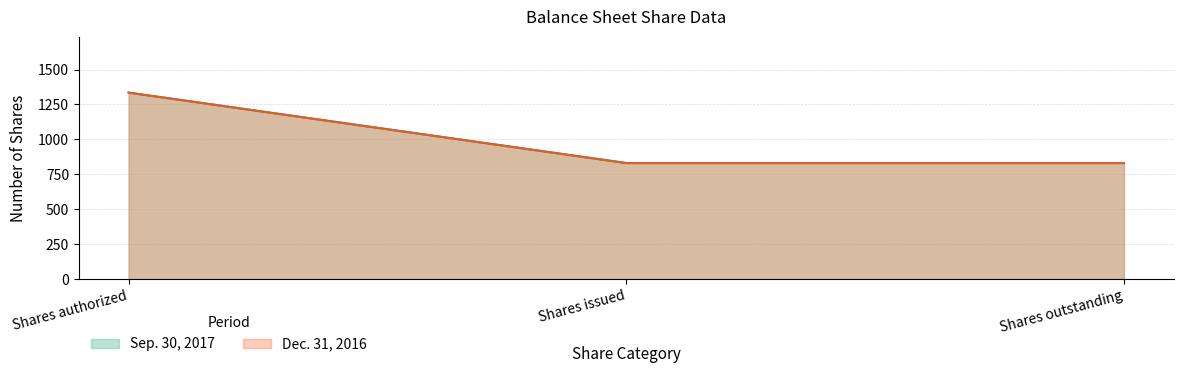

What is the label of the 2nd point from the left?

Shares issued